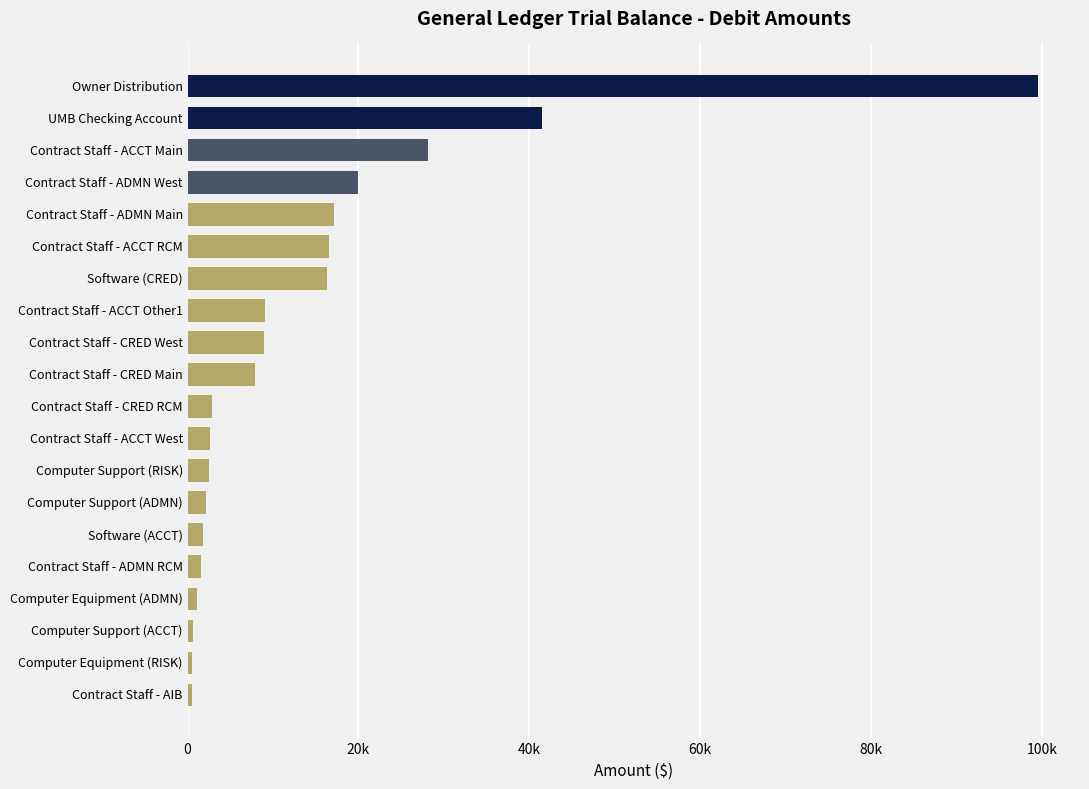

What is the difference between the second highest and second lowest values?

40951.6